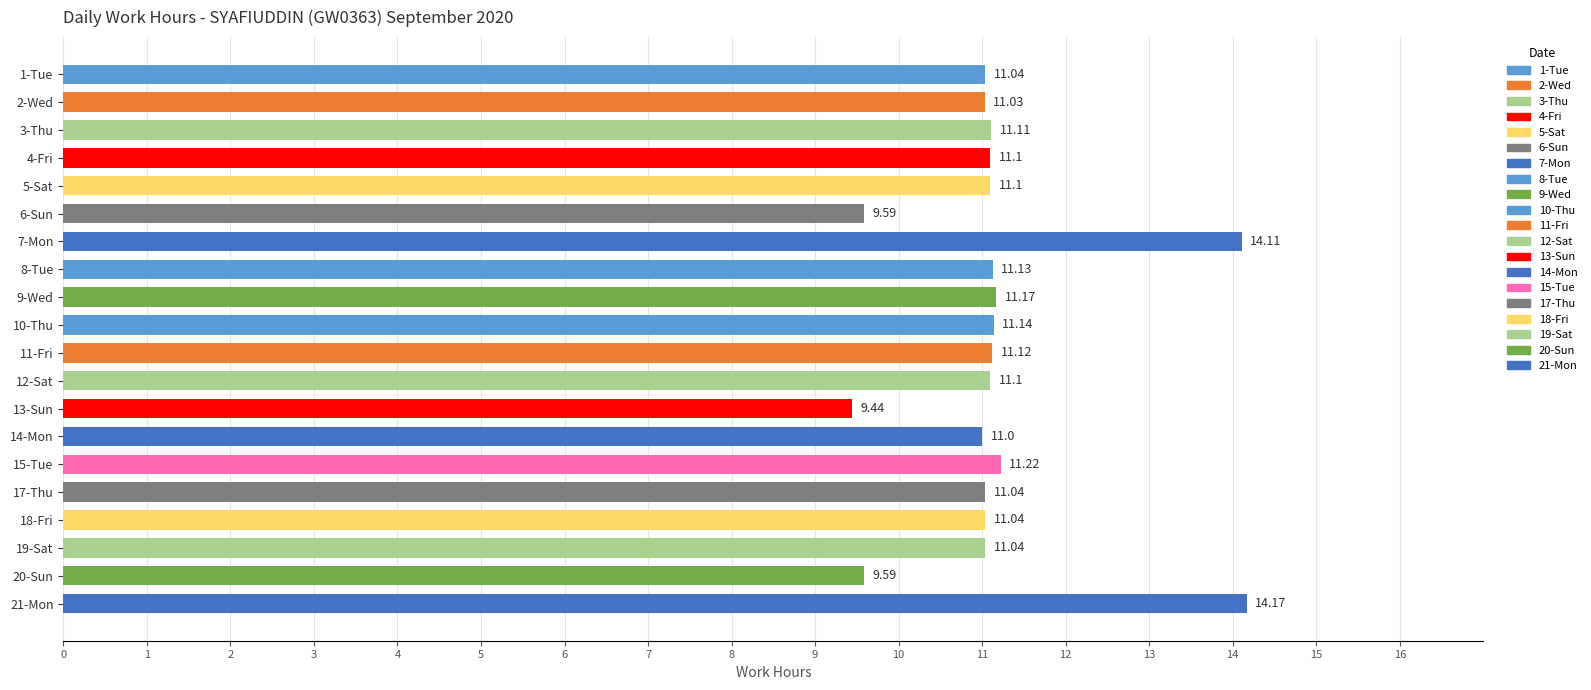

Between 12-Sat and 1-Tue, which is larger?

12-Sat